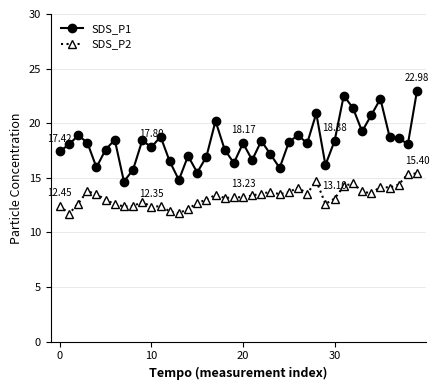

True or false: SDS_P2 has more than 0 points higher than both neighbors.

True